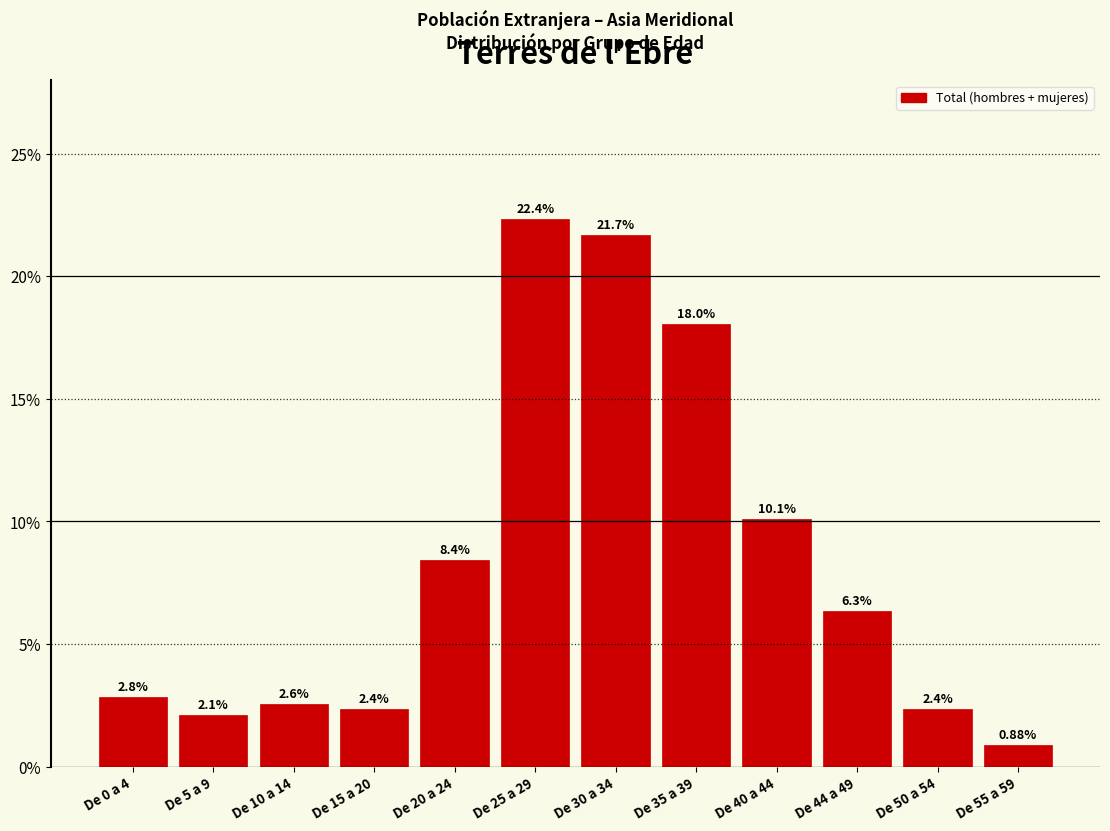

What is the ratio of the value at De 55 a 59 to the value at De 5 a 9?

0.4